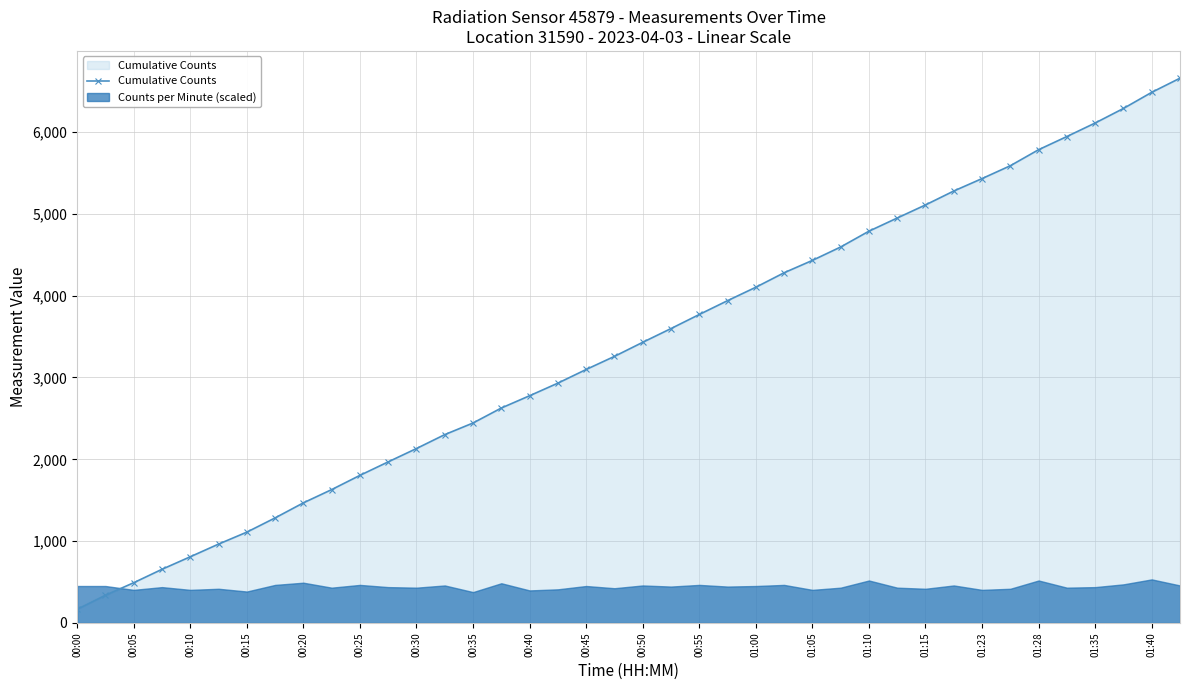

The value of Cumulative Counts at 00:45 is 3098. True or false?

True